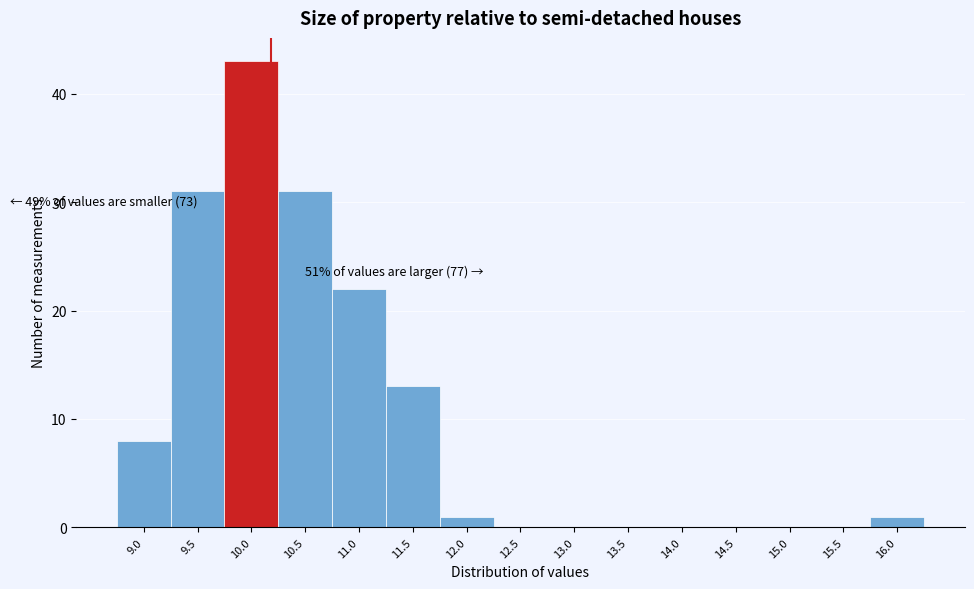

Reading right to left, what are all the values shown in this chart?

16.0=1	15.5=0	15.0=0	14.5=0	14.0=0	13.5=0	13.0=0	12.5=0	12.0=1	11.5=13	11.0=22	10.5=31	10.0=43	9.5=31	9.0=8